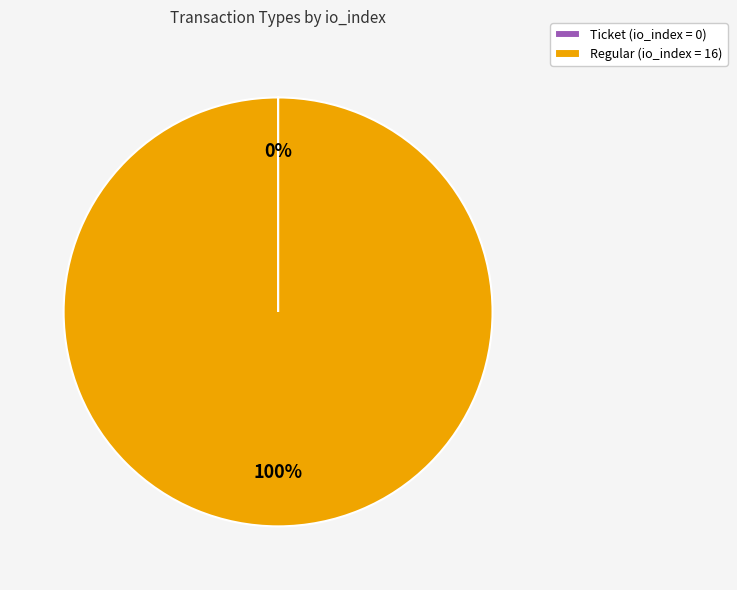

To the nearest percent, what is the average slice percentage?

50%